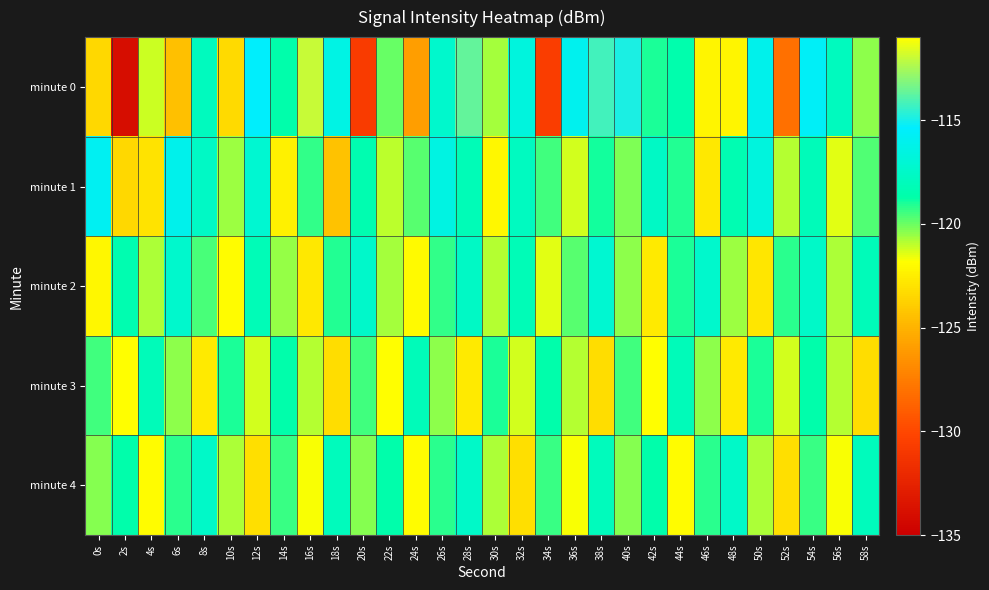

Count the number of data series in this chart.

5